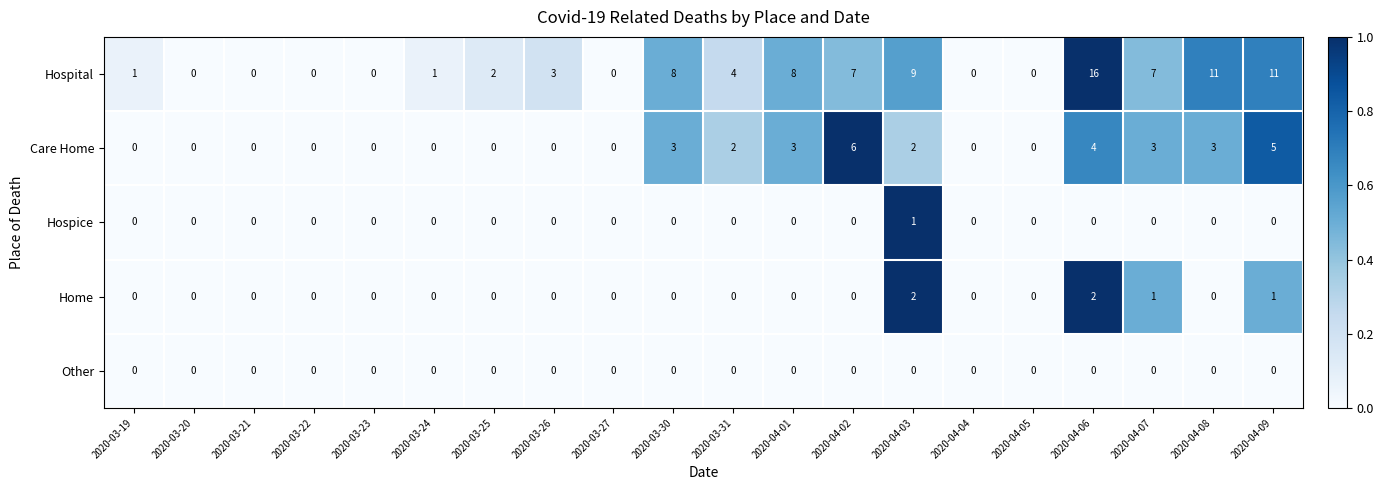

Is it true that Hospital equals -9 at 2020-03-20?

False